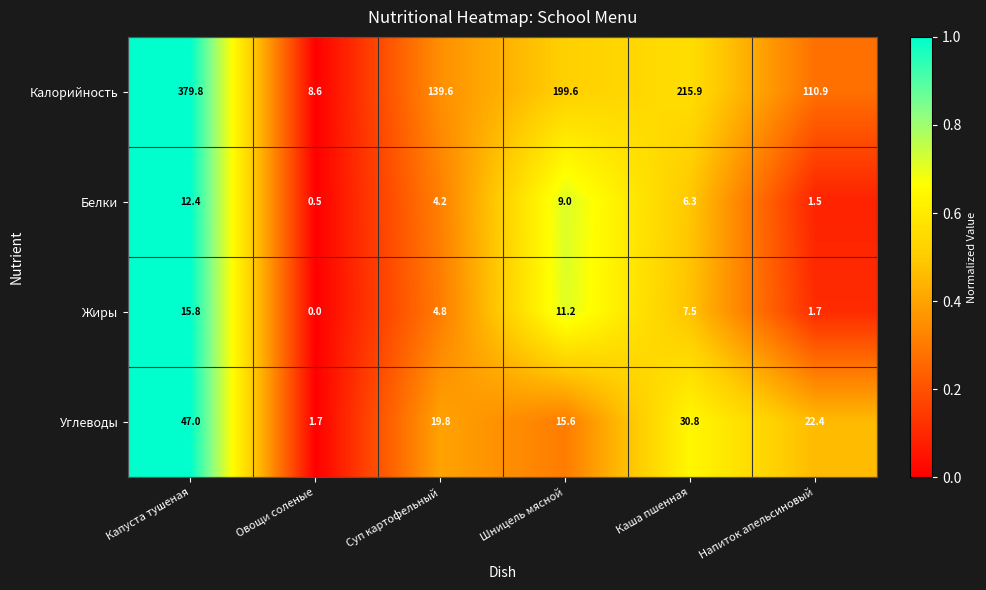

Reading left to right, extract all data points from this chart.

Калорийность: Капуста тушеная=379.8	Овощи соленые=8.6	Суп картофельный=139.6	Шницель мясной=199.6	Каша пшенная=215.9	Напиток апельсиновый=110.9
Белки: Капуста тушеная=12.4	Овощи соленые=0.5	Суп картофельный=4.2	Шницель мясной=9.0	Каша пшенная=6.3	Напиток апельсиновый=1.5
Жиры: Капуста тушеная=15.8	Овощи соленые=0.0	Суп картофельный=4.8	Шницель мясной=11.2	Каша пшенная=7.5	Напиток апельсиновый=1.7
Углеводы: Капуста тушеная=47.0	Овощи соленые=1.7	Суп картофельный=19.8	Шницель мясной=15.6	Каша пшенная=30.8	Напиток апельсиновый=22.4